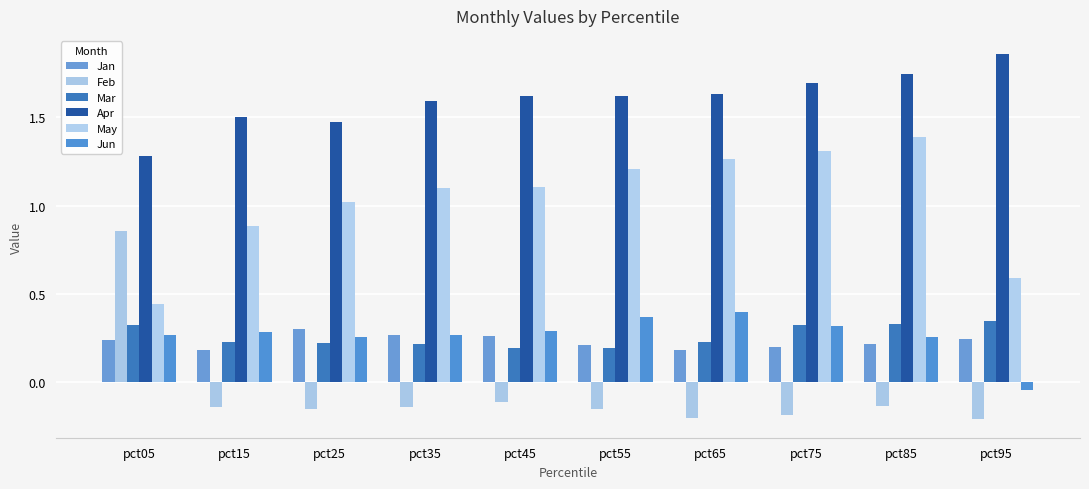

At which category is the sum across all series the highest?

pct85